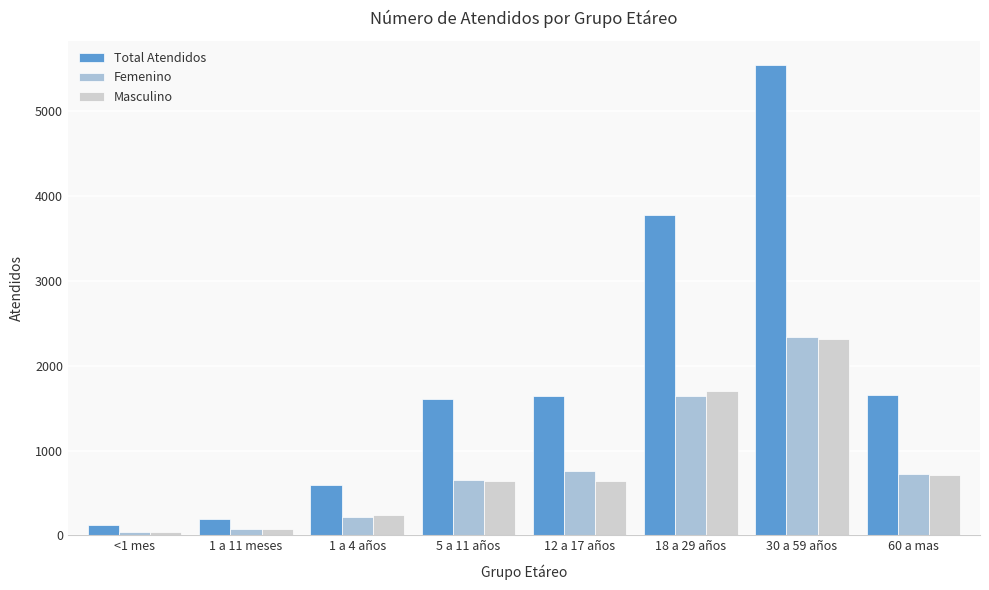

Which series has the largest range (max minus min)?

Total Atendidos